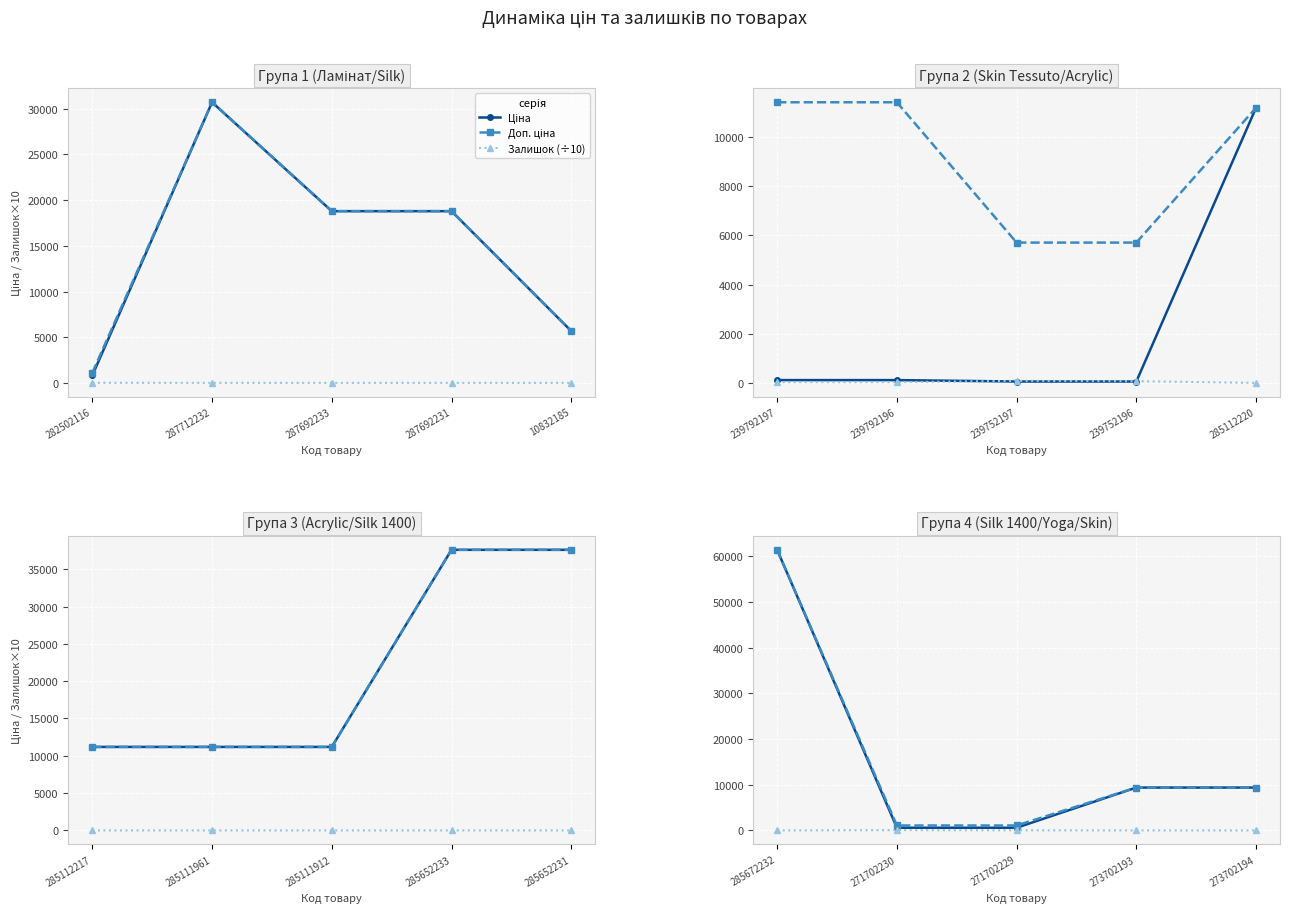

What is the highest value of the Ціна series?

61434.3